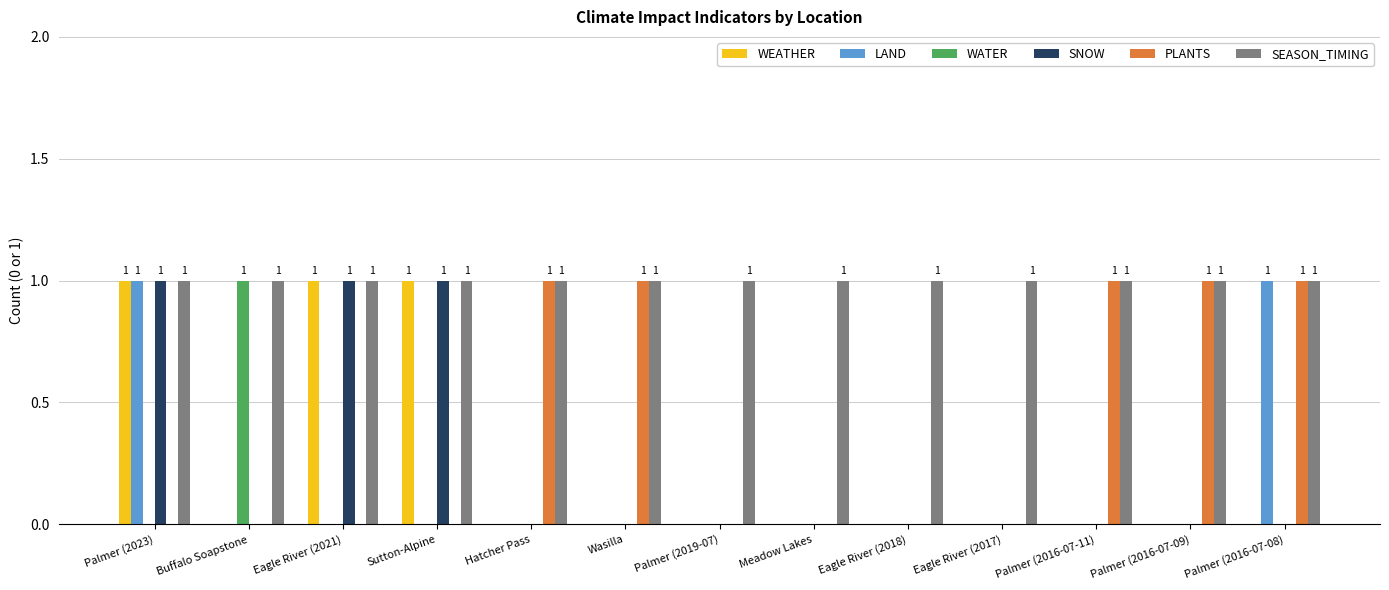

Reading left to right, what are all the values shown in this chart?

WEATHER: 1	0	1	1	0	0	0	0	0	0	0	0	0
LAND: 1	0	0	0	0	0	0	0	0	0	0	0	1
WATER: 0	1	0	0	0	0	0	0	0	0	0	0	0
SNOW: 1	0	1	1	0	0	0	0	0	0	0	0	0
PLANTS: 0	0	0	0	1	1	0	0	0	0	1	1	1
SEASON_TIMING: 1	1	1	1	1	1	1	1	1	1	1	1	1